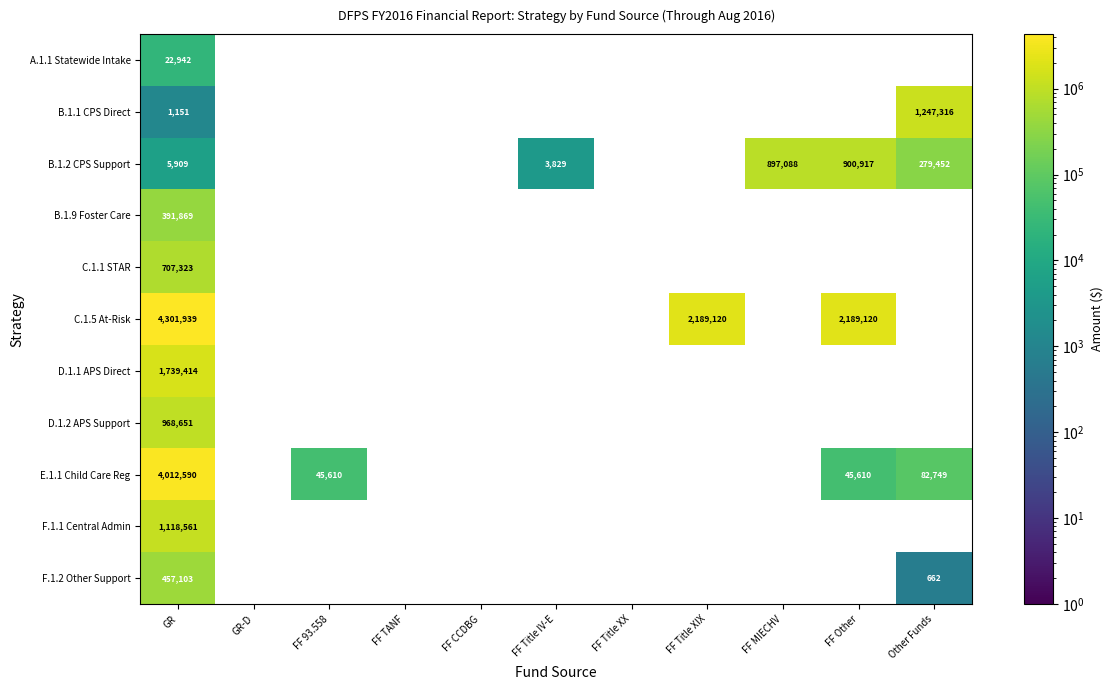

True or false: D.1.2 APS Support has a value of 1515152 at GR.

False